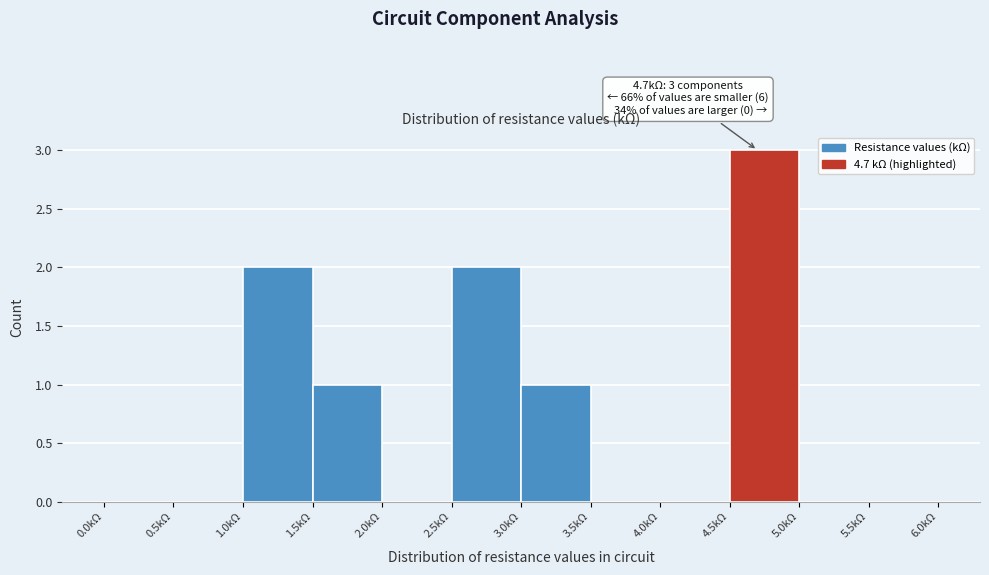

Over which range of the x-axis is the bar tallest?

4.5 to 5.0